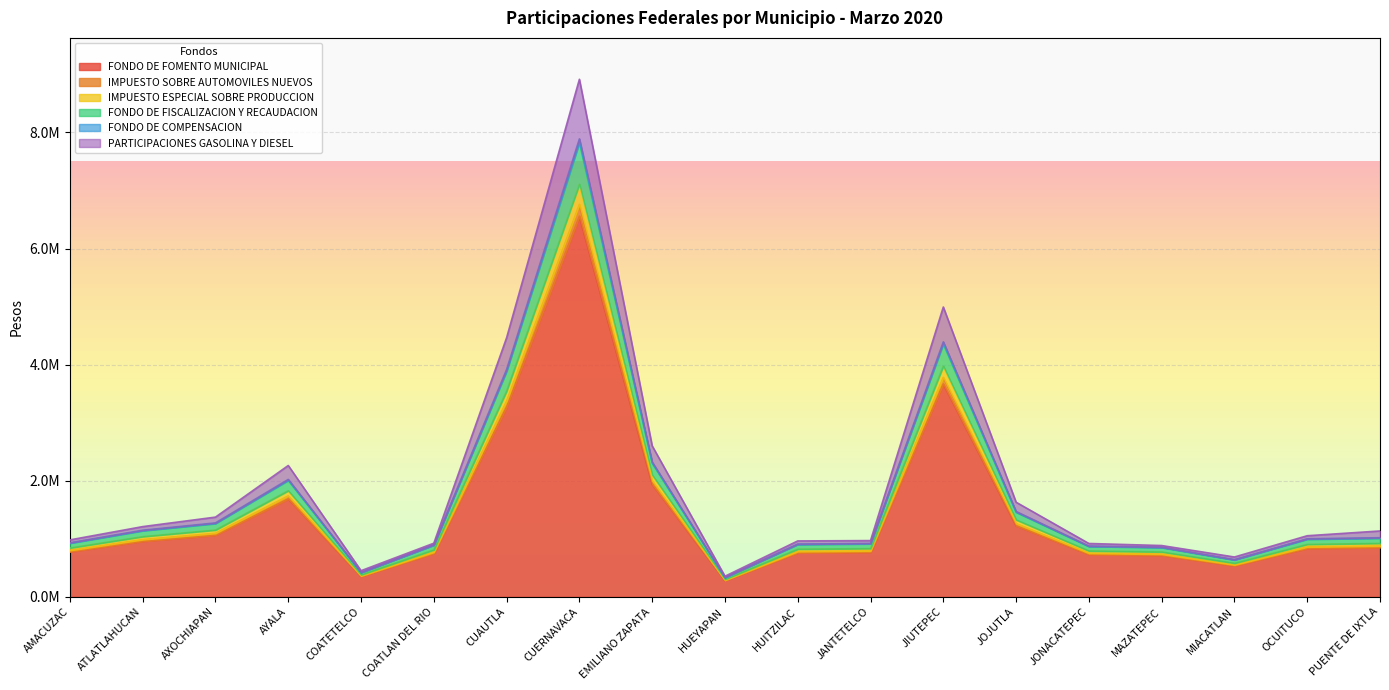

How many lines are shown in the chart?

6